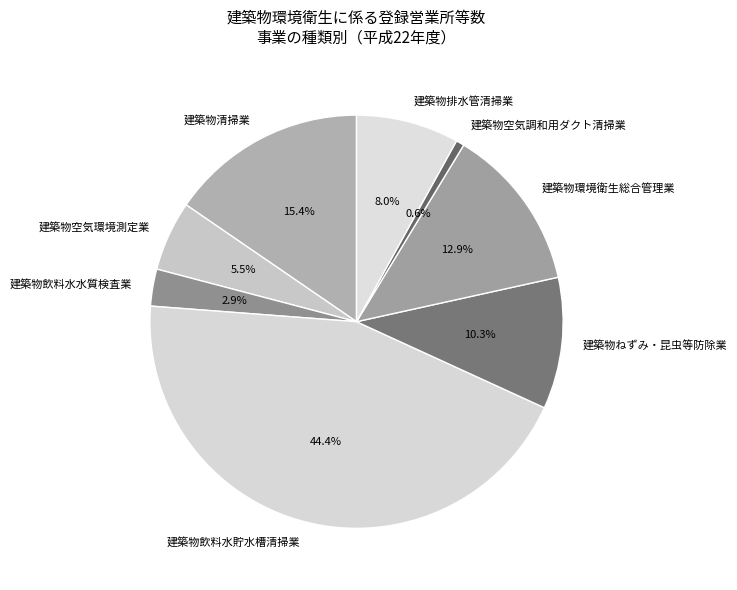

Combined, do 建築物ねずみ・昆虫等防除業 and 建築物清掃業 account for over 50%?

No